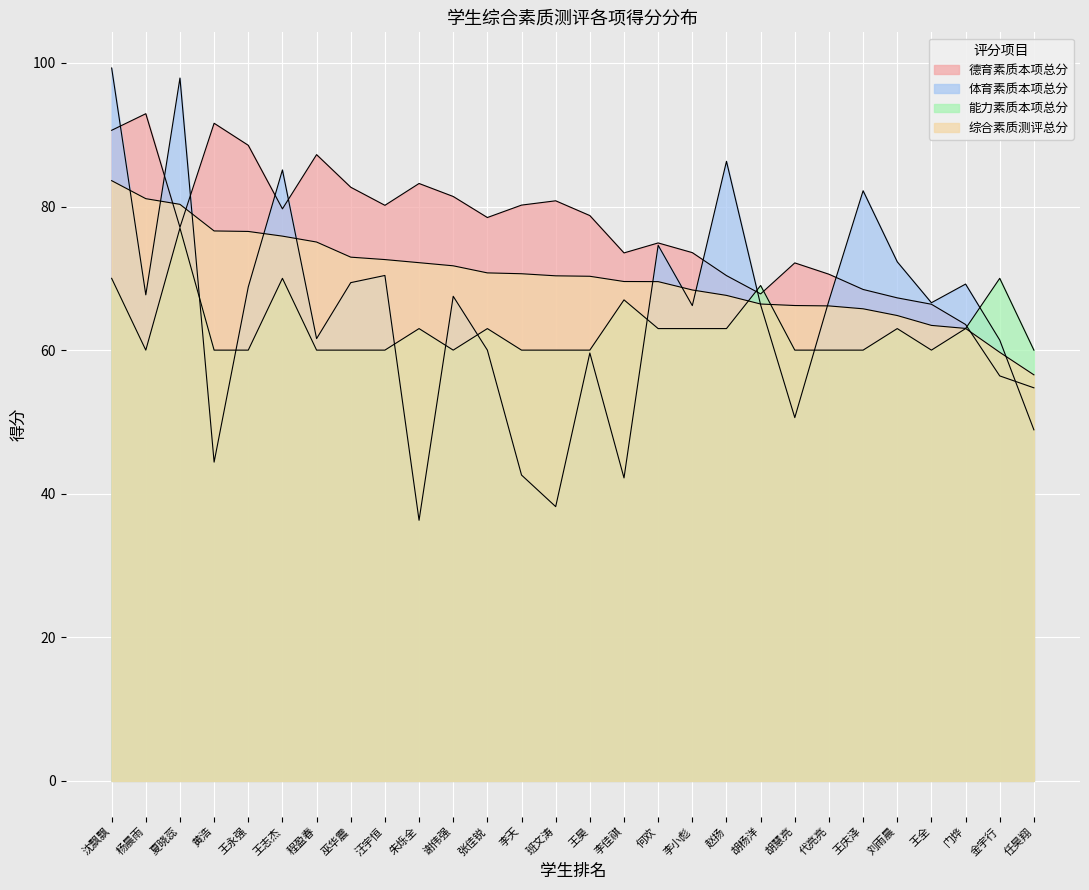

Is the value of 能力素质本项总分 at 李天 greater than the value of 体育素质本项总分 at 金宇行?

No